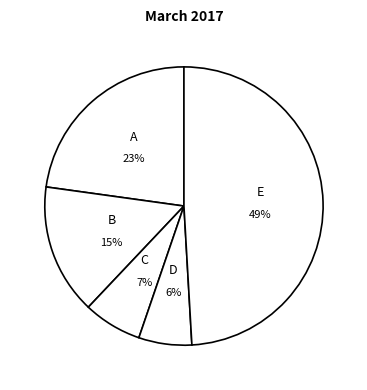

What is the largest slice in the pie chart?

E